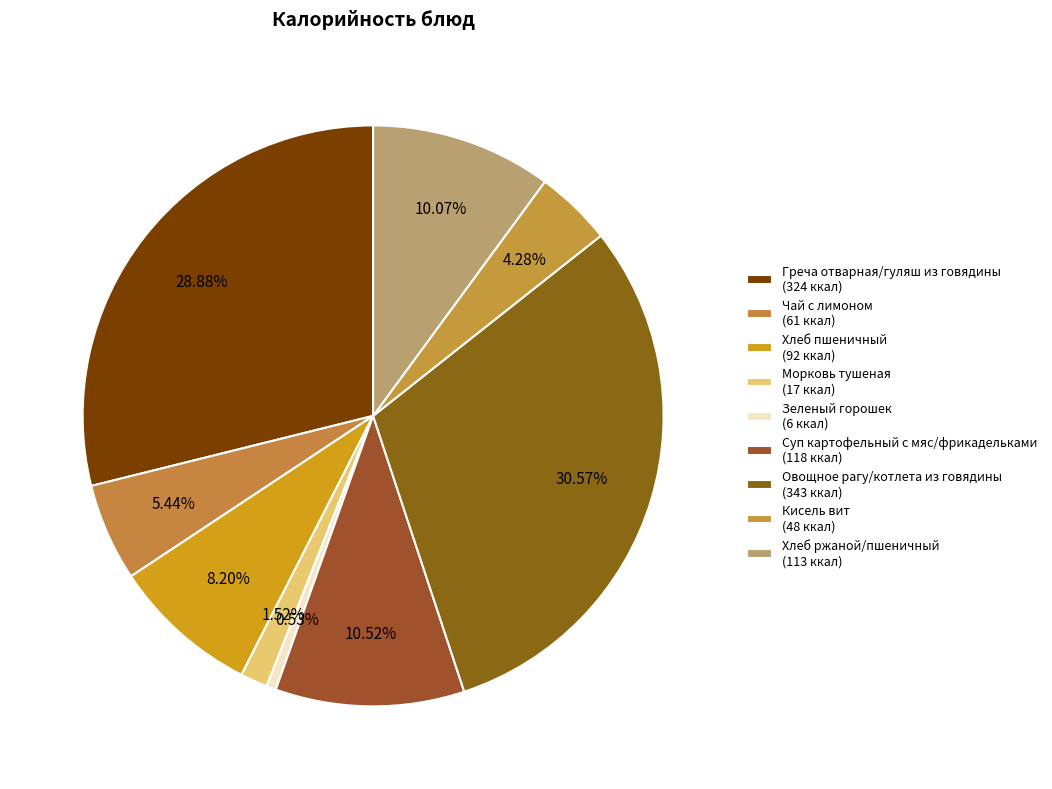

Is it true that Морковь тушеная is 14% of the pie?

False